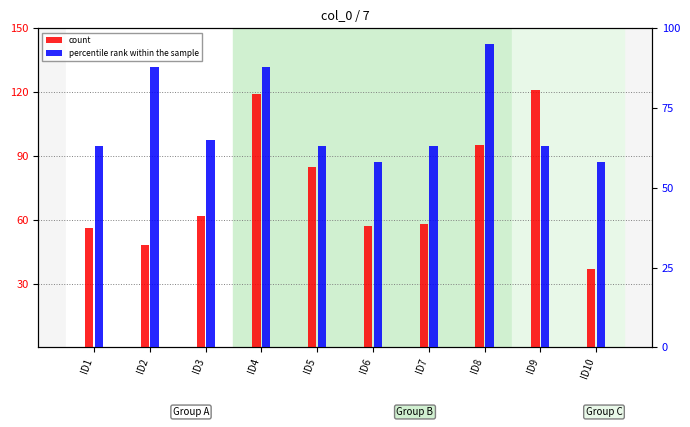

Rank the categories by count value from lowest to highest.

ID10, ID2, ID1, ID6, ID7, ID3, ID5, ID8, ID4, ID9